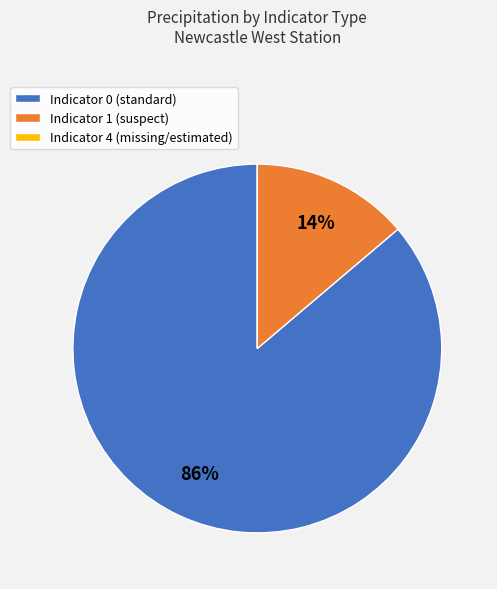

Which category has the biggest portion of the pie?

Indicator 0 (standard)